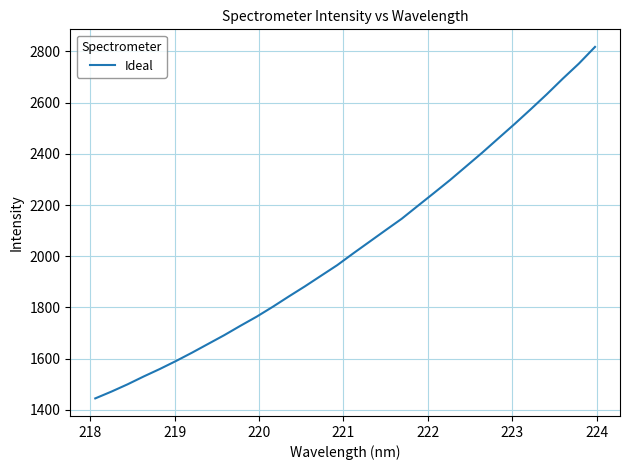

What is the difference between the maximum and minimum values?

1373.5